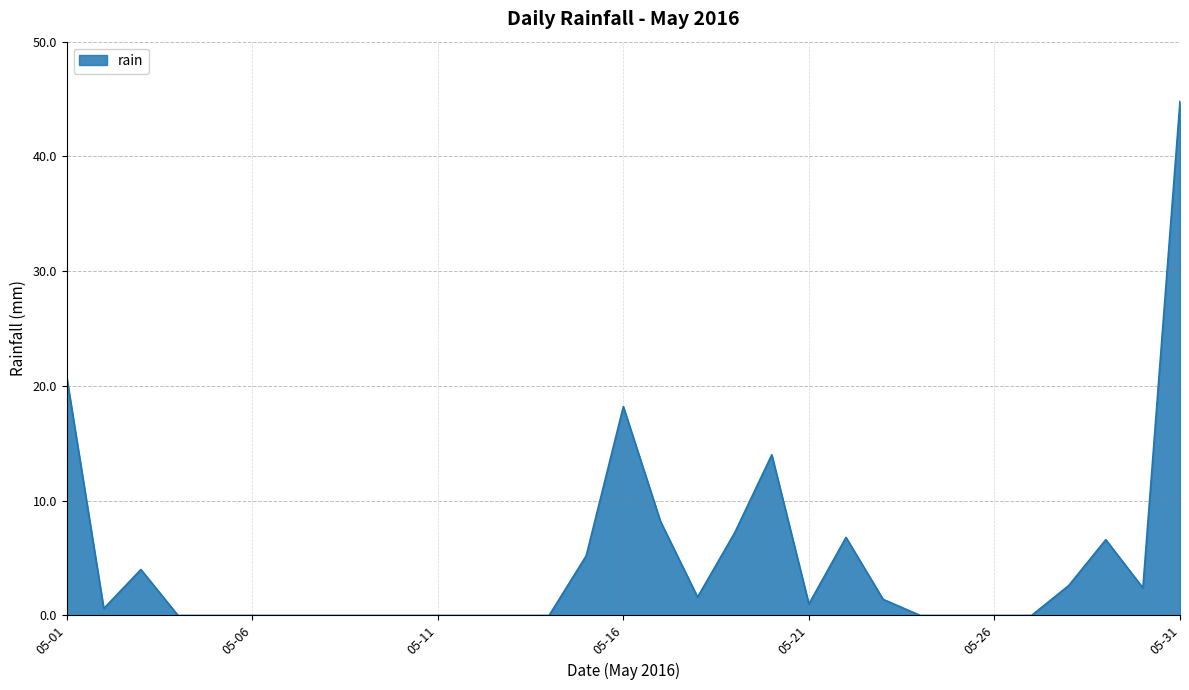

What is the difference between the maximum and minimum values?

44.8